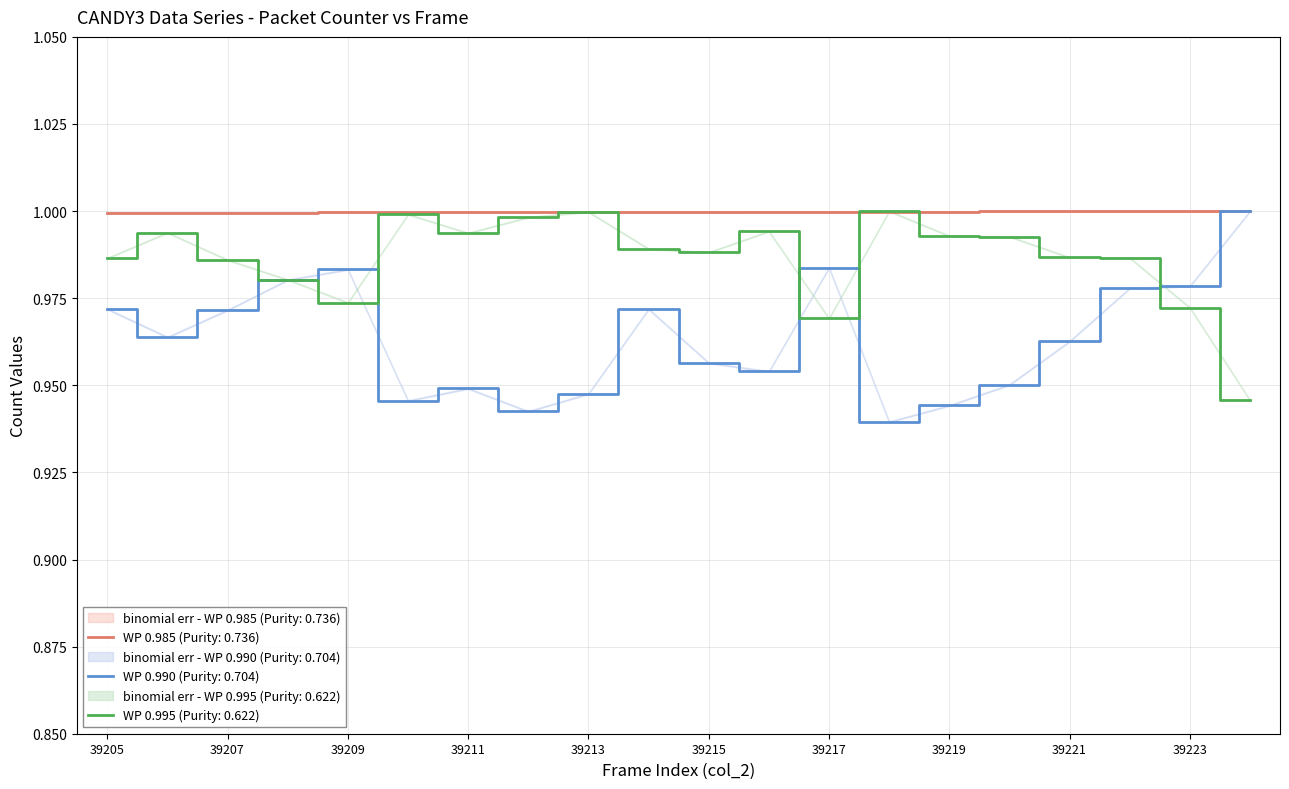

The value of WP 0.990 (Purity: 0.704) at 39221 is 0.4. True or false?

False